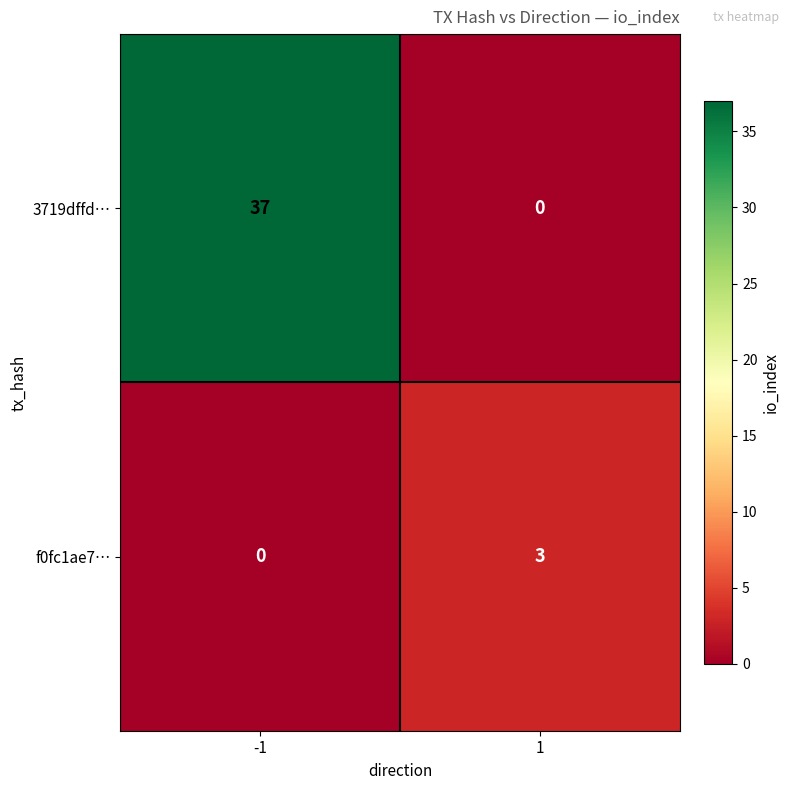

Reading left to right, list all the values displayed in this chart.

3719dffd…: -1=37	1=0
f0fc1ae7…: -1=0	1=3